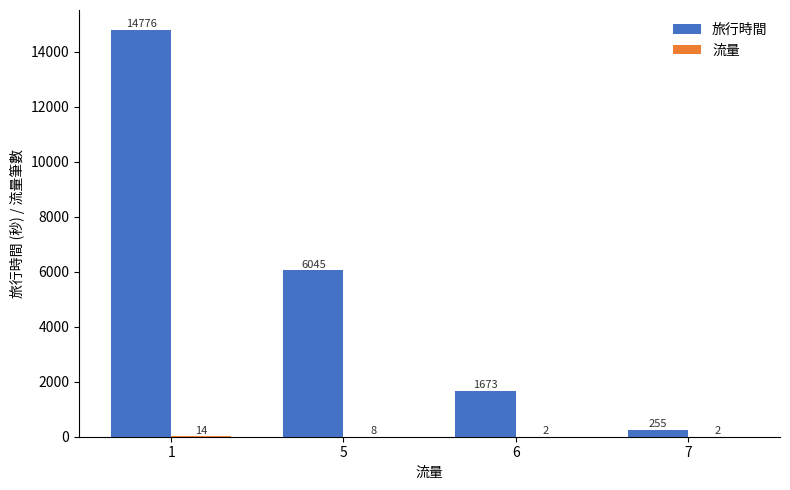

What is the spread (max minus min) of values at 5?

6037